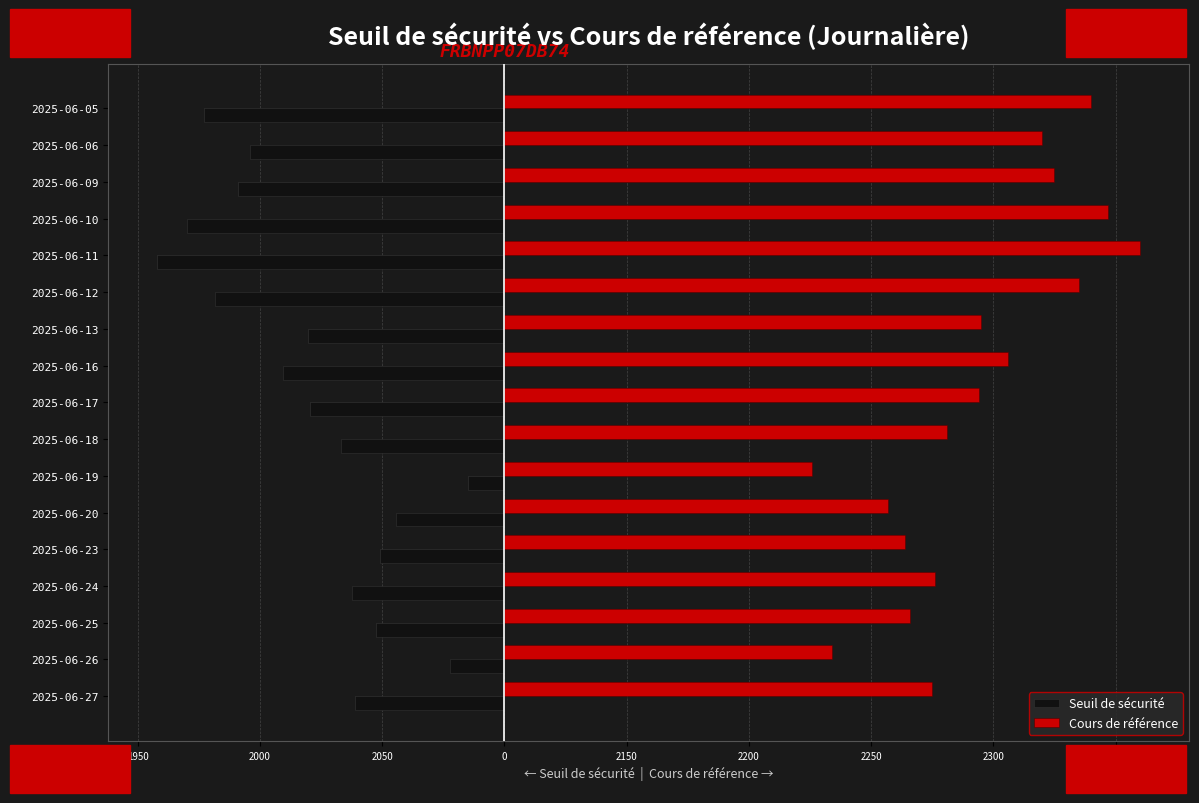

Between 2025-06-20 and 2025-06-11, which series saw the biggest shift?

Cours de référence